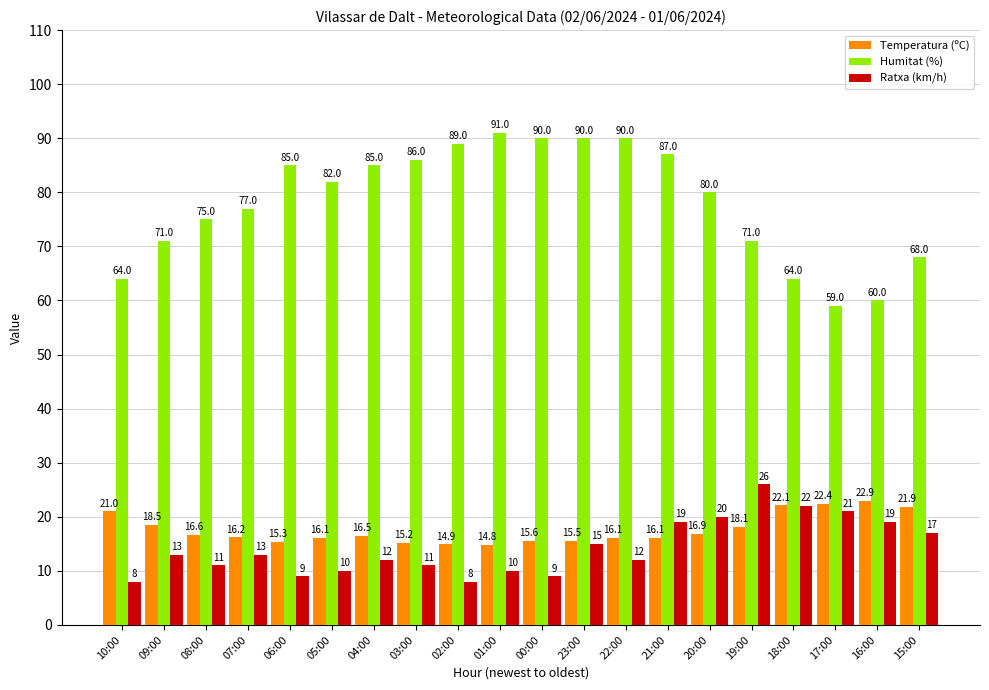

What is the label of the 4th bar from the right?

18:00